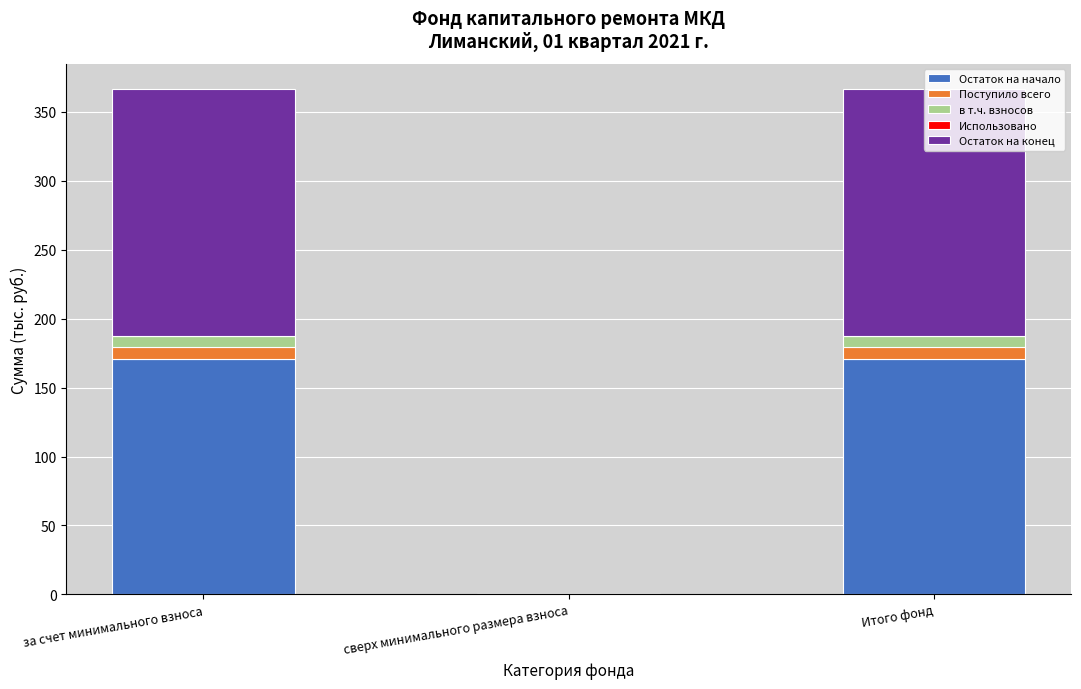

Count the number of categories in the chart.

3